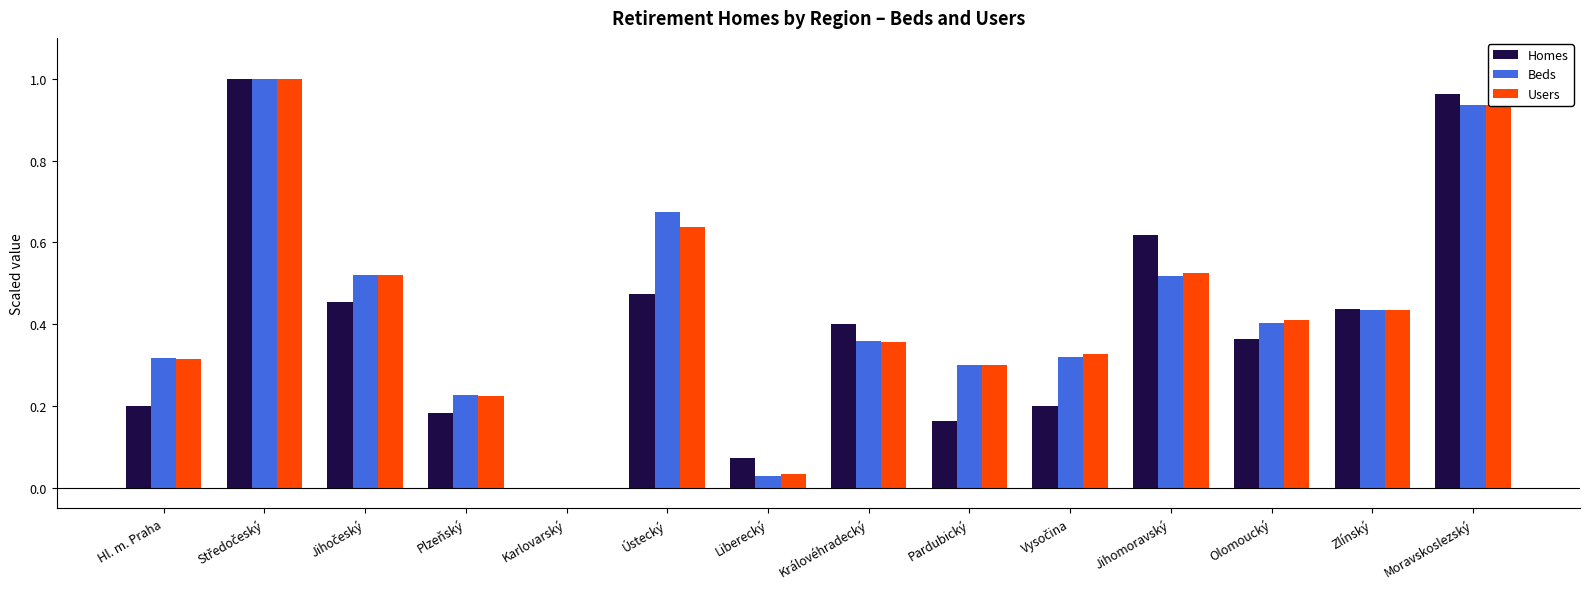

Count the number of data series in this chart.

3